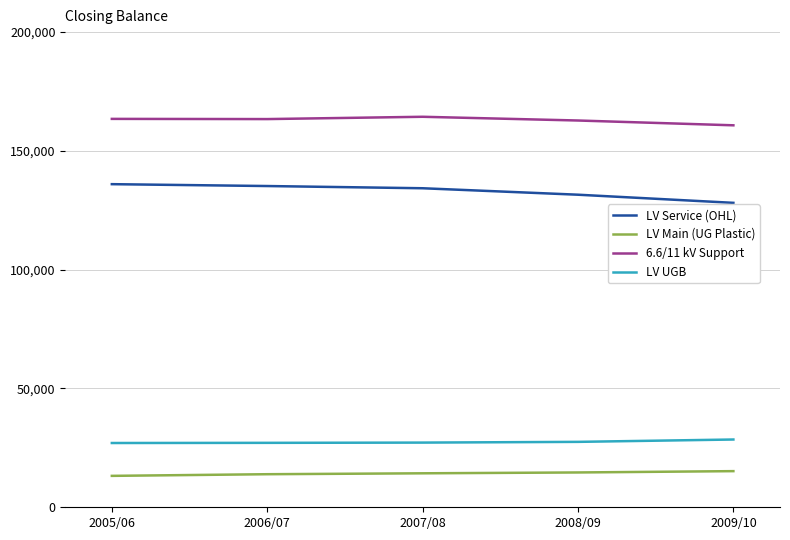

True or false: LV Service (OHL) and LV Main (UG Plastic) cross at least once.

False